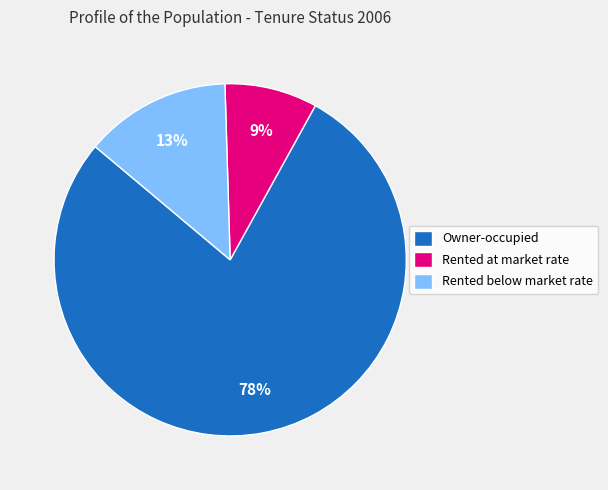

Rank the categories by value from highest to lowest.

Owner-occupied, Rented below market rate, Rented at market rate